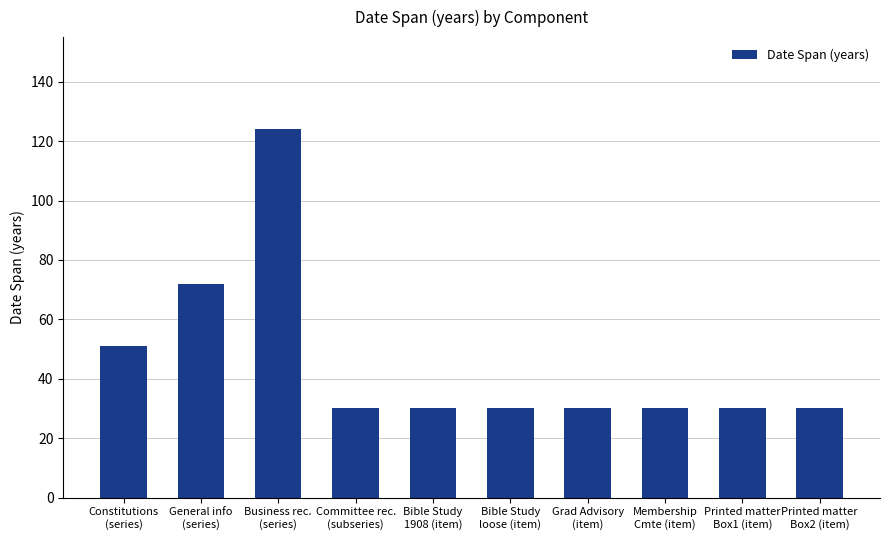

What is the change in value from Business rec.
(series) to Printed matter
Box1 (item)?

-94